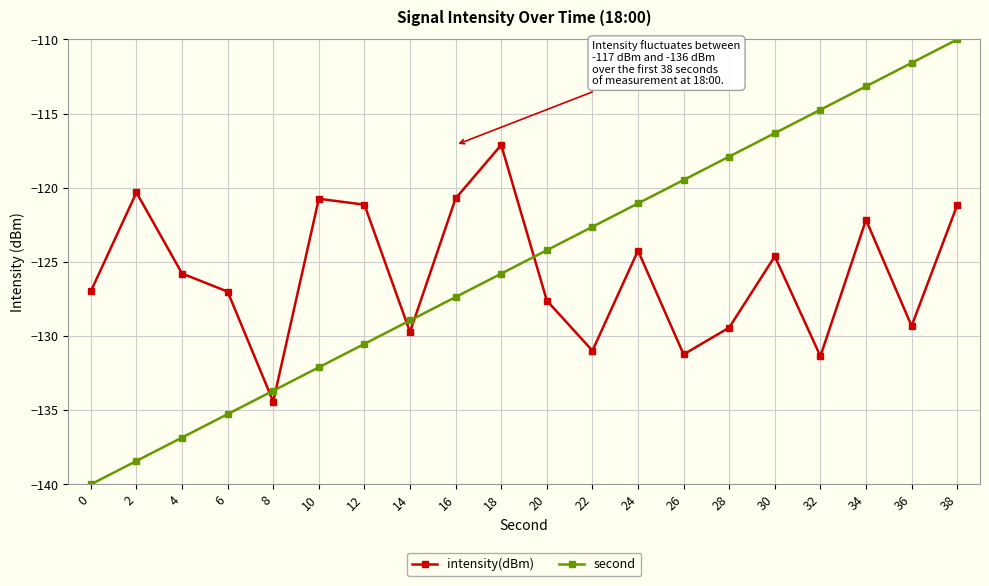

After their last crossing, which series has the higher values: second or intensity(dBm)?

second